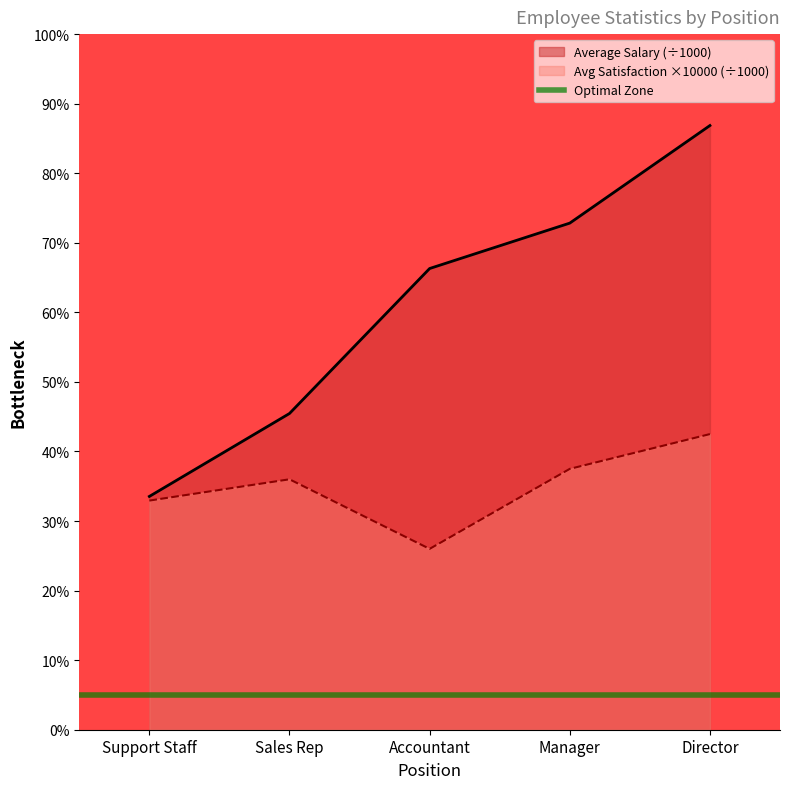

The Average Satisfaction series shows 14.1 at Manager. True or false?

False